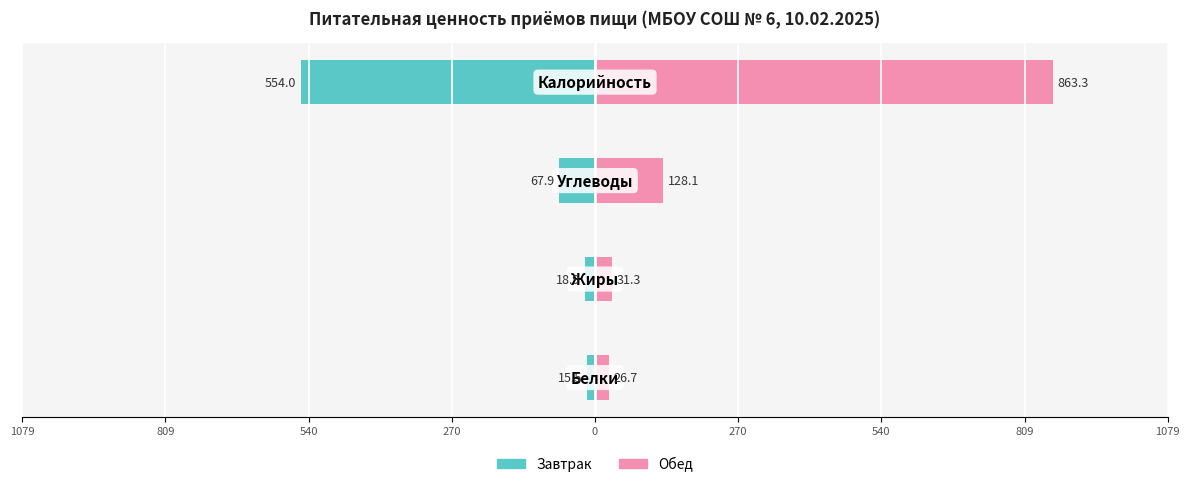

The value of Обед at 1079 is 307.1. True or false?

False